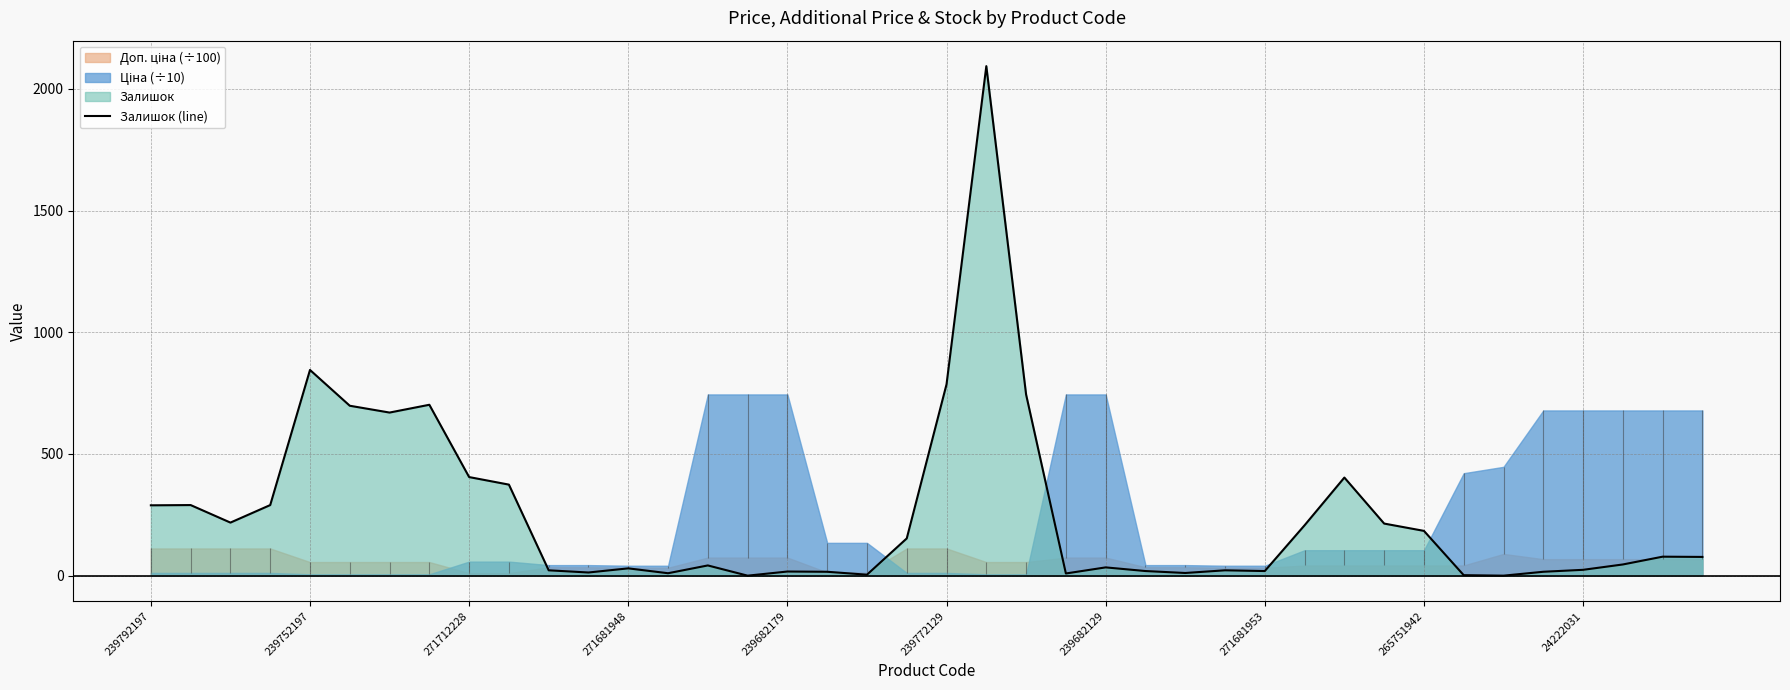

Does the chart display data point markers on the line(s)?

No